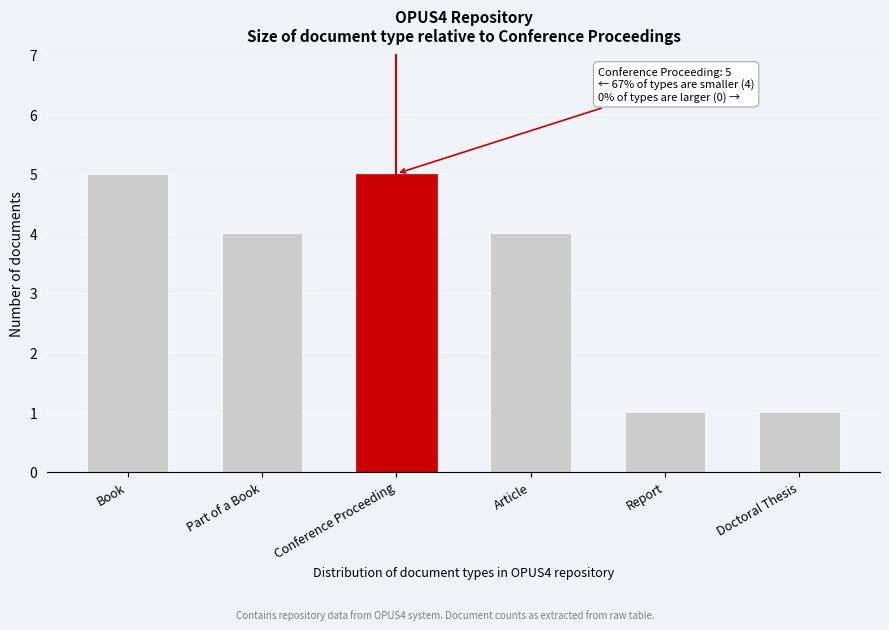

Reading left to right, what are all the values shown in this chart?

5	4	5	4	1	1